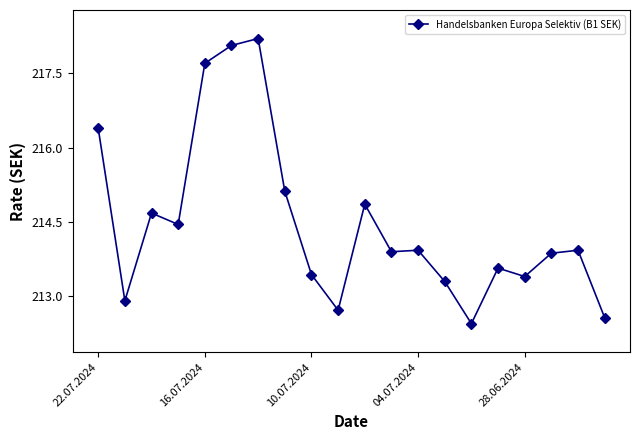

What is the value of the 13th point from the left?

213.9